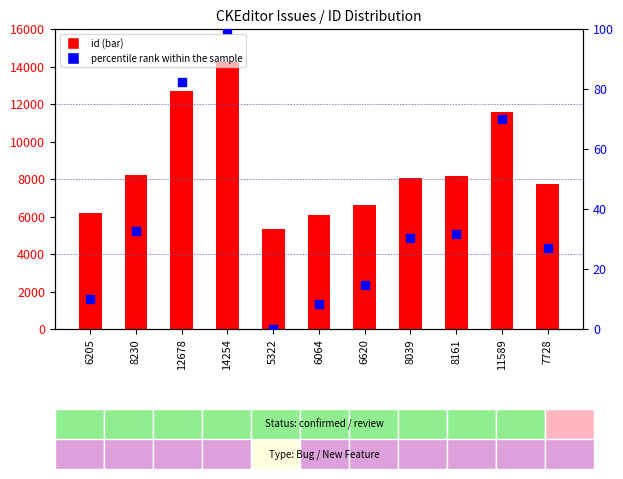

Which series has the largest total across all categories?

id